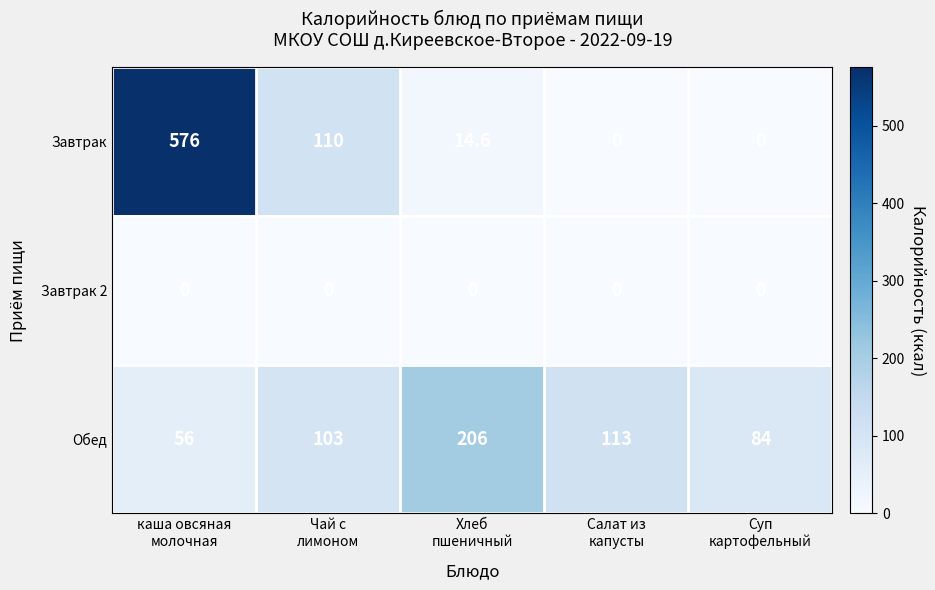

List the series in order of their overall mean, lowest first.

Завтрак 2, Обед, Завтрак